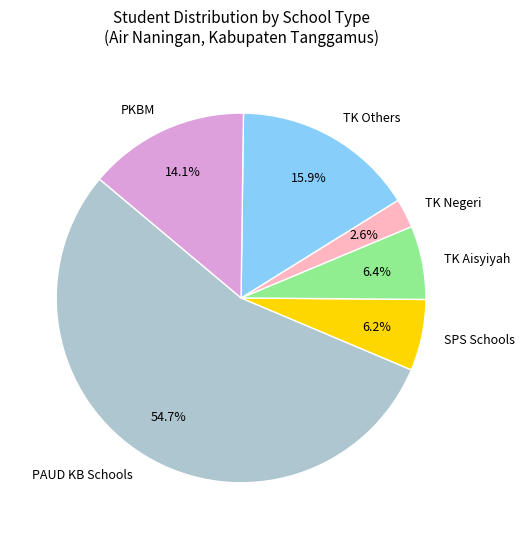

To the nearest percent, what is the difference between the largest and smallest slice percentages?

52%